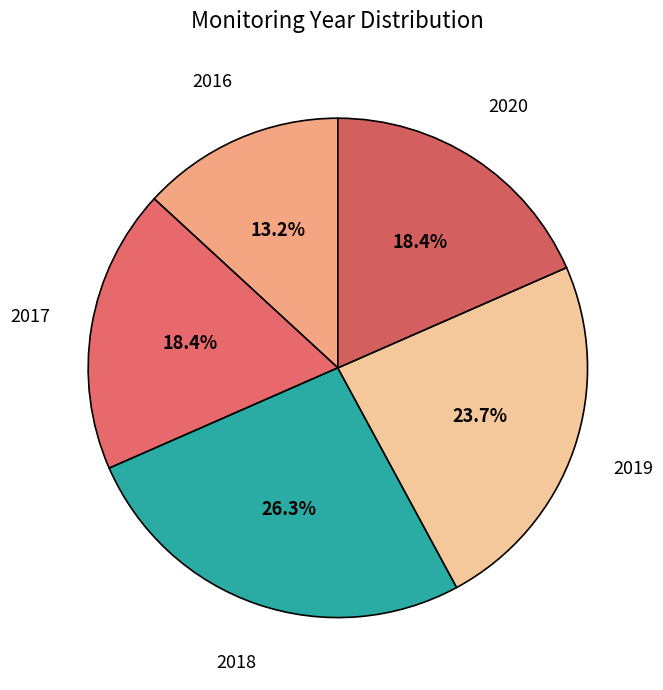

To the nearest percent, what is the combined percentage of 2018 and 2016?

39%